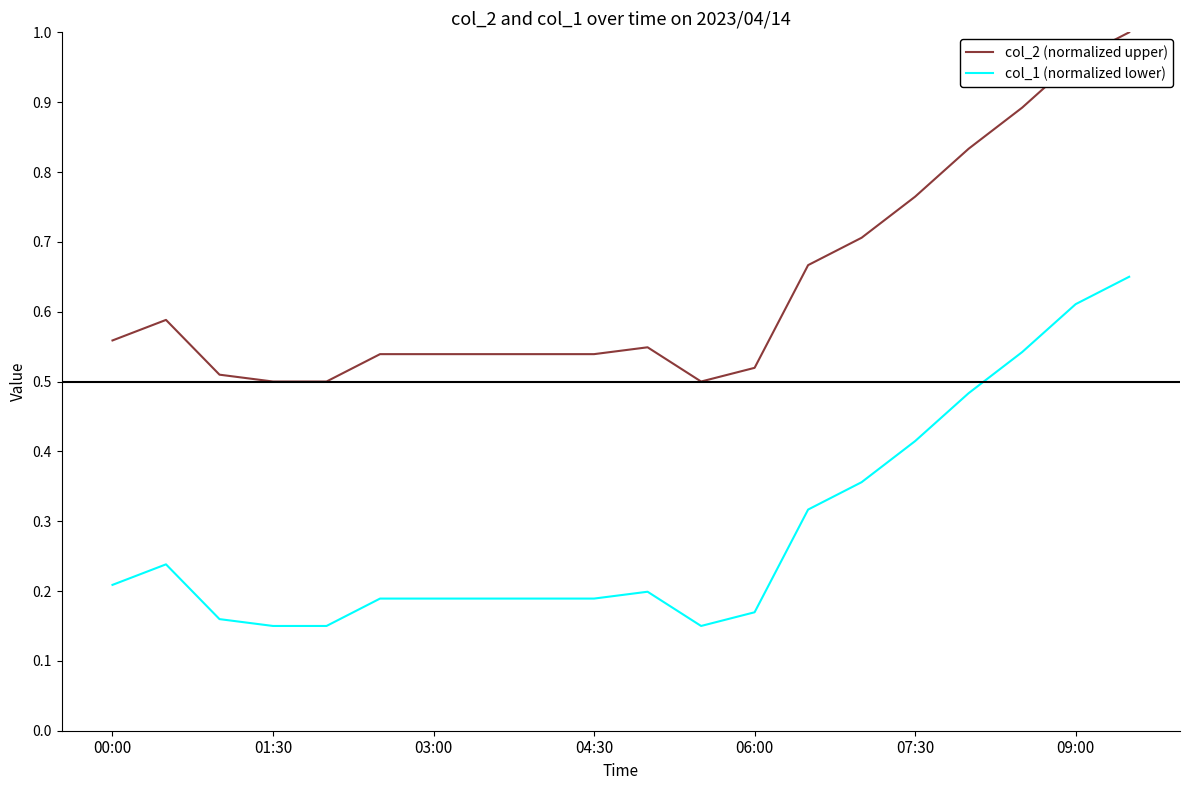

True or false: col_2 (normalized upper) and col_1 (normalized lower) cross at least once.

False